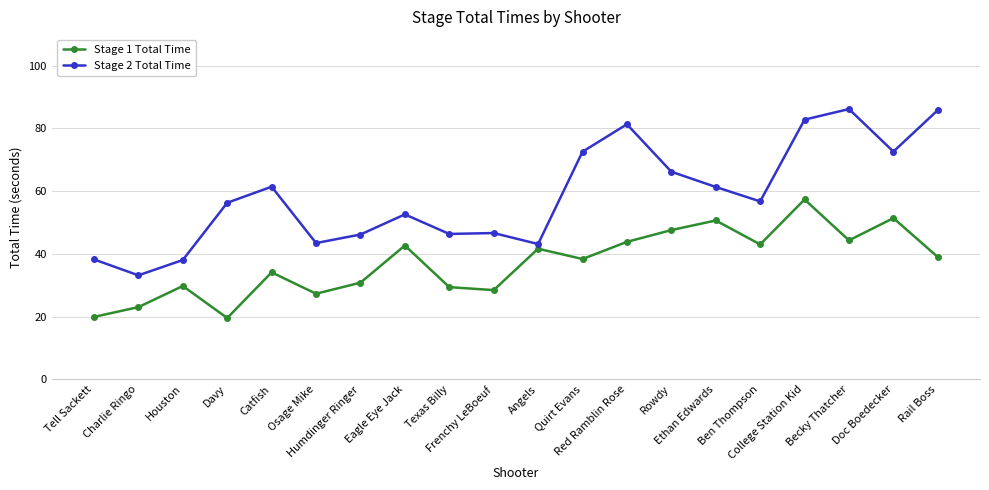

Which series has the largest total across all categories?

Stage 2 Total Time